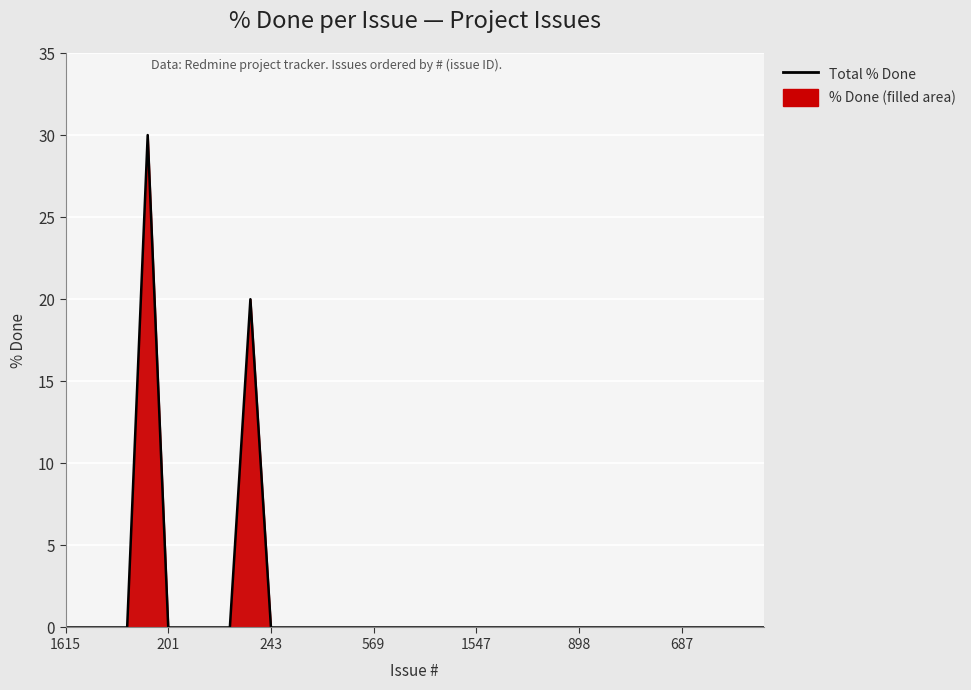

Between 17 and 33, which is larger?

17